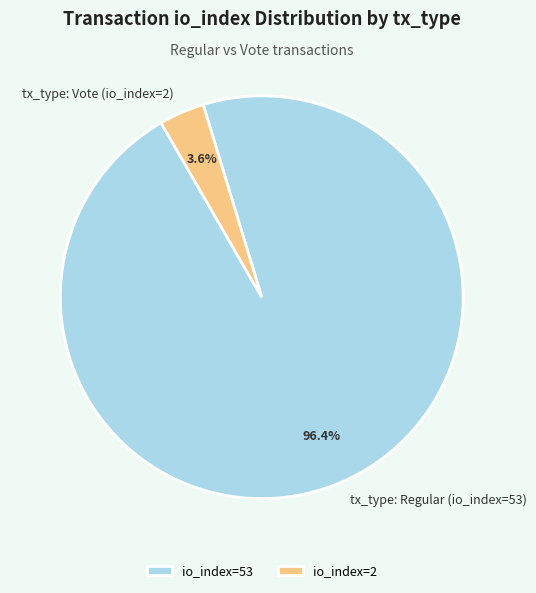

Is it true that tx_type: Regular (io_index=53) is 88% of the pie?

False